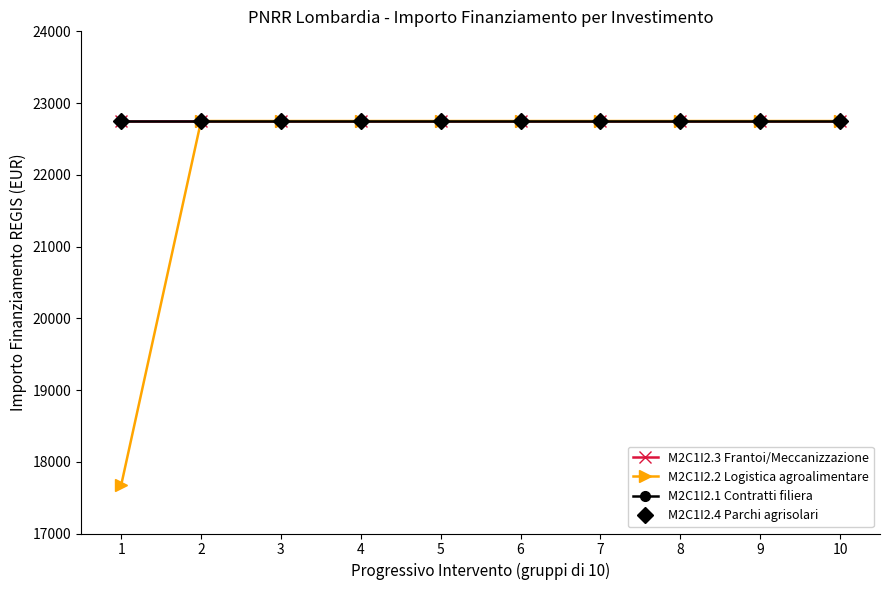

Reading left to right, extract all data points from this chart.

M2C1I2.3: 22750.0	22750.0	22750.0	22750.0	22750.0	22750.0	22750.0	22750.0	22750.0	22750.0
M2C1I2.2: 17674.8	22750.0	22750.0	22750.0	22750.0	22750.0	22750.0	22750.0	22750.0	22750.0
M2C1I2.1: 22750.0	22750.0	22750.0	22750.0	22750.0	22750.0	22750.0	22750.0	22750.0	22750.0
M2C1I2.4: 22750.0	22750.0	22750.0	22750.0	22750.0	22750.0	22750.0	22750.0	22750.0	22750.0